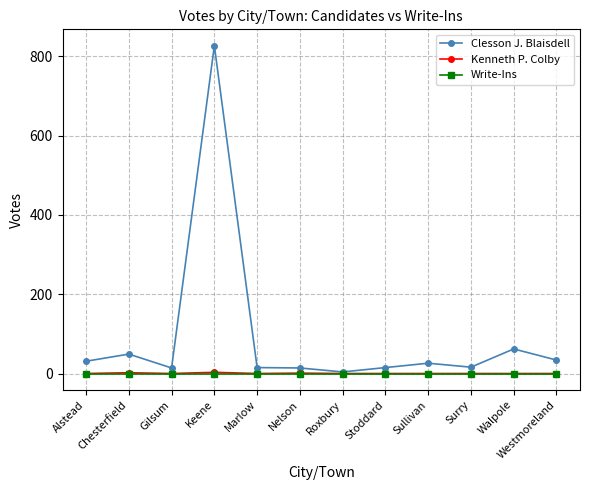

True or false: Clesson J. Blaisdell has a value of 14 at Gilsum.

True